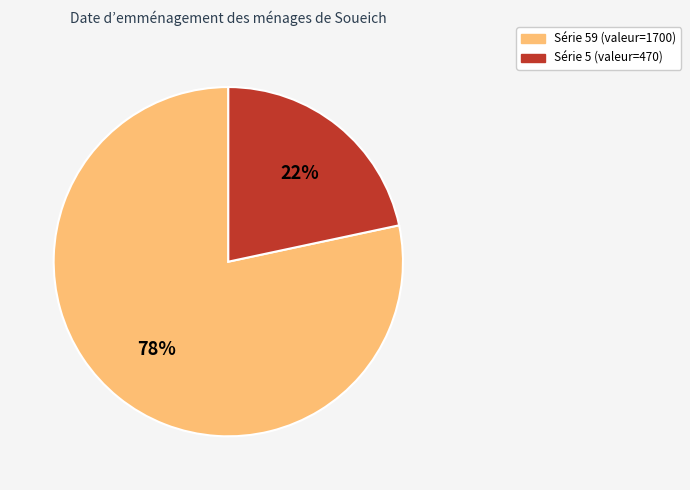

To the nearest percent, what is the average slice percentage?

50%